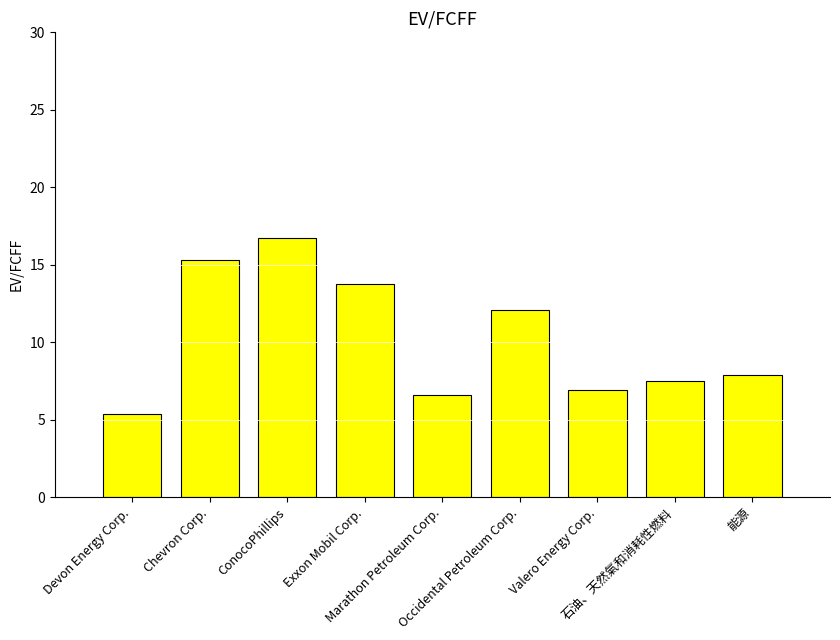

What is the value of the 3rd bar from the left?

16.7